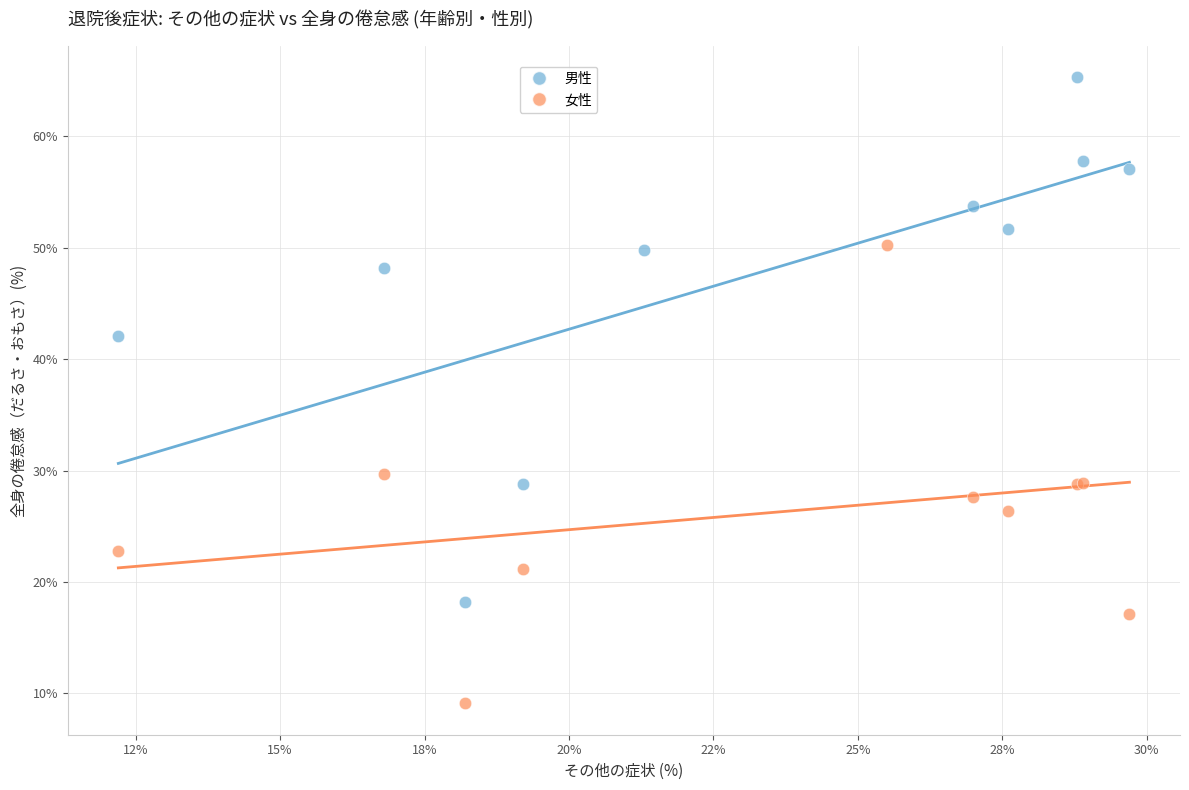

What are all the series names shown in the legend?

男性, 女性